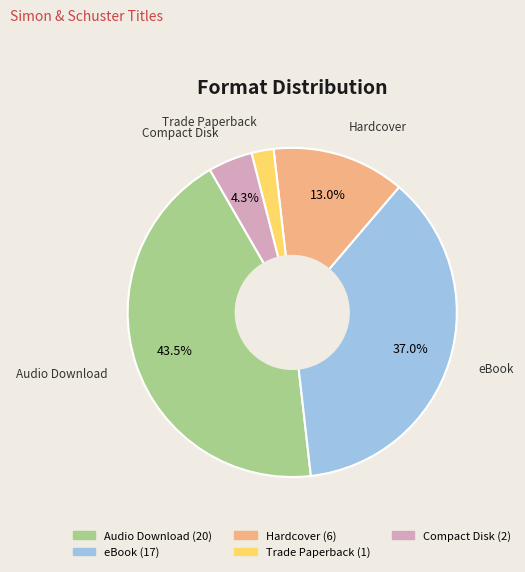

To the nearest percent, what is the difference between the largest and smallest slice percentages?

41%